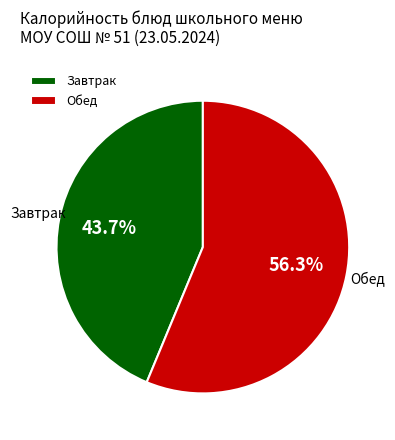

Which has a higher value, Завтрак or Обед?

Обед